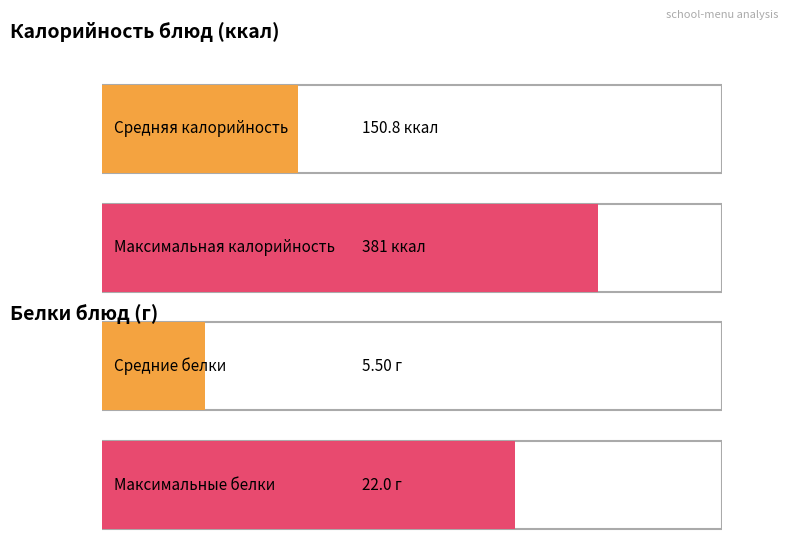

True or false: Белки has a value of 0.1 at Компот из груш.

False